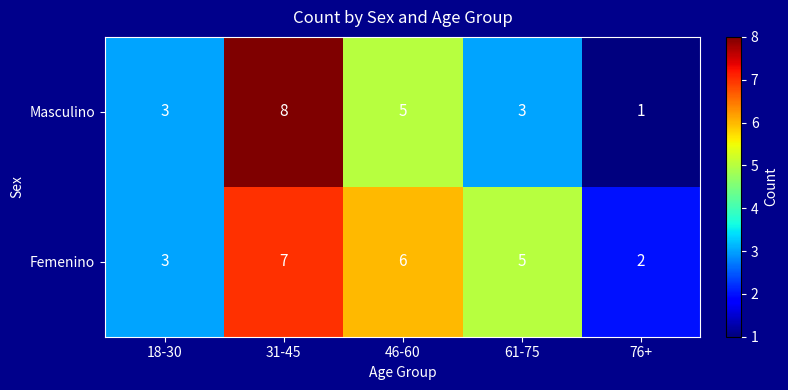

What value does the Masculino series have at 18-30?

3